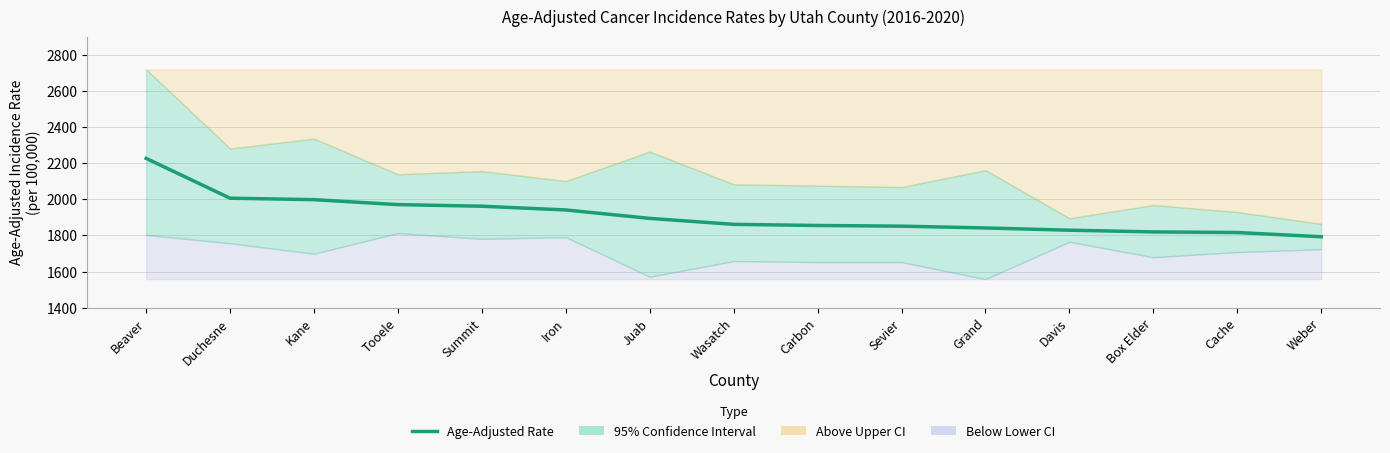

The value at Carbon is 1854.9. True or false?

True